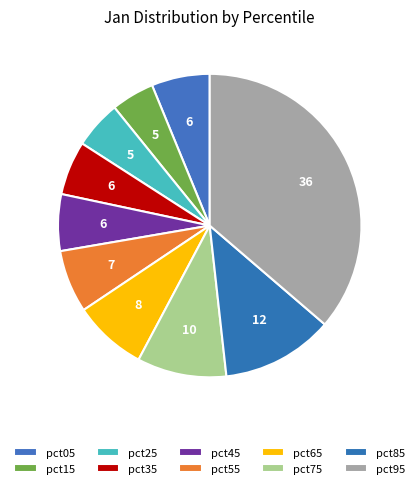

The pct25 slice represents 5% of the pie. True or false?

True